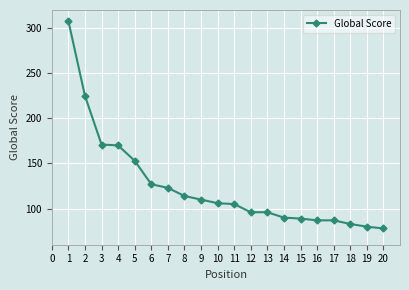

Count the number of categories in the chart.

20